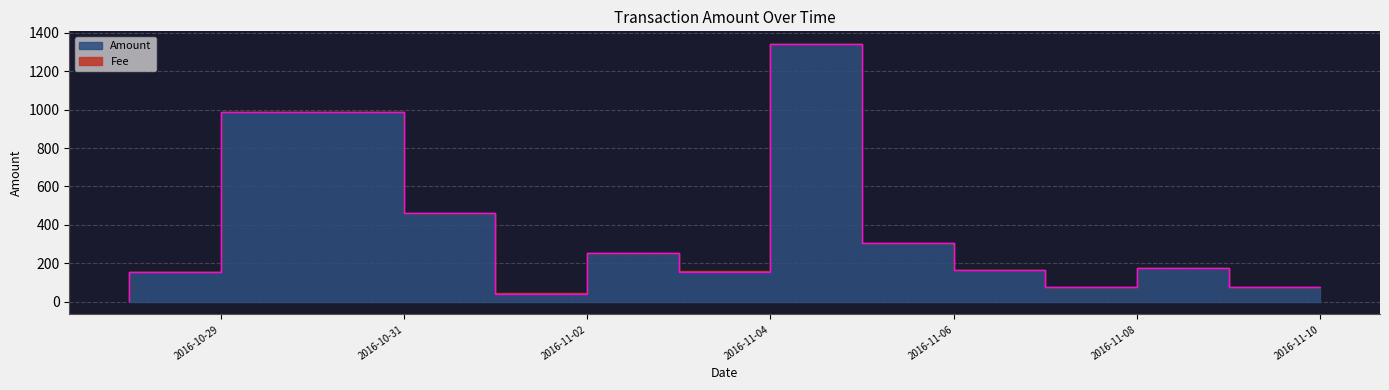

Which label corresponds to the largest value in the chart?

2016-11-05